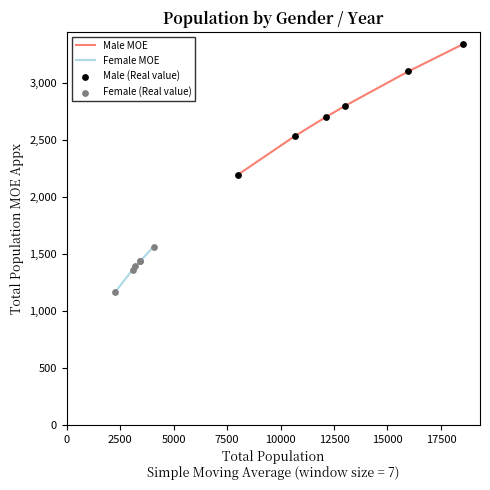

Which series has the largest Y range (max minus min)?

Male MOE